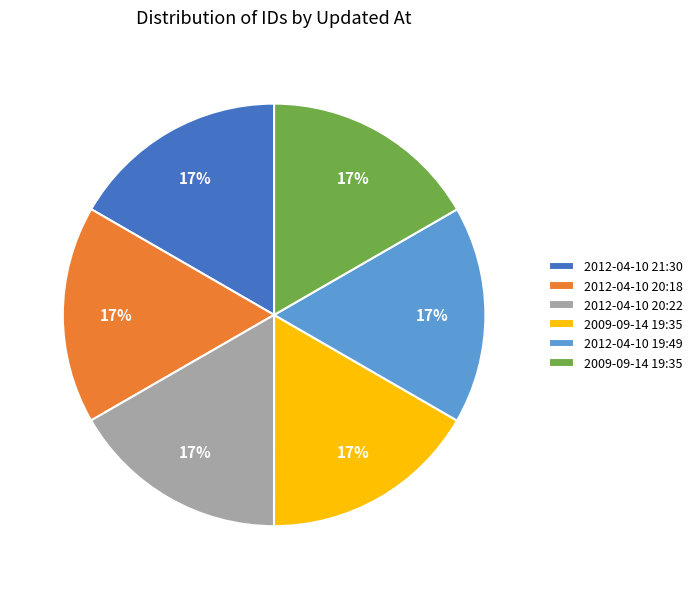

Does any single category account for the majority?

No